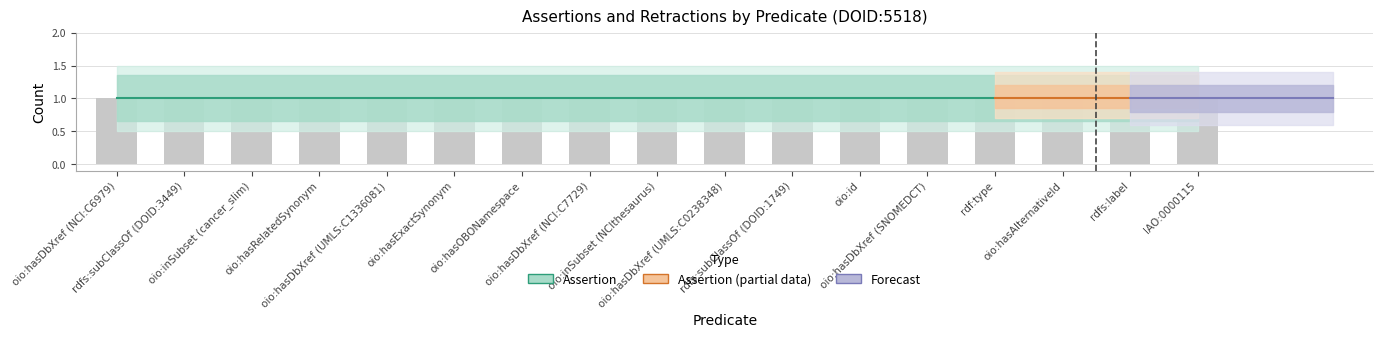

At which label is retraction closest to 0?

oio:hasDbXref (NCI:C6979)